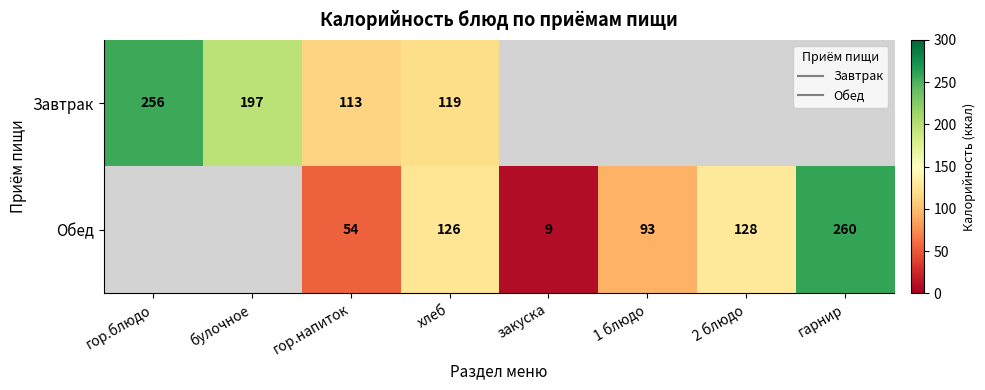

What value does the Обед series have at 2 блюдо?

128.0